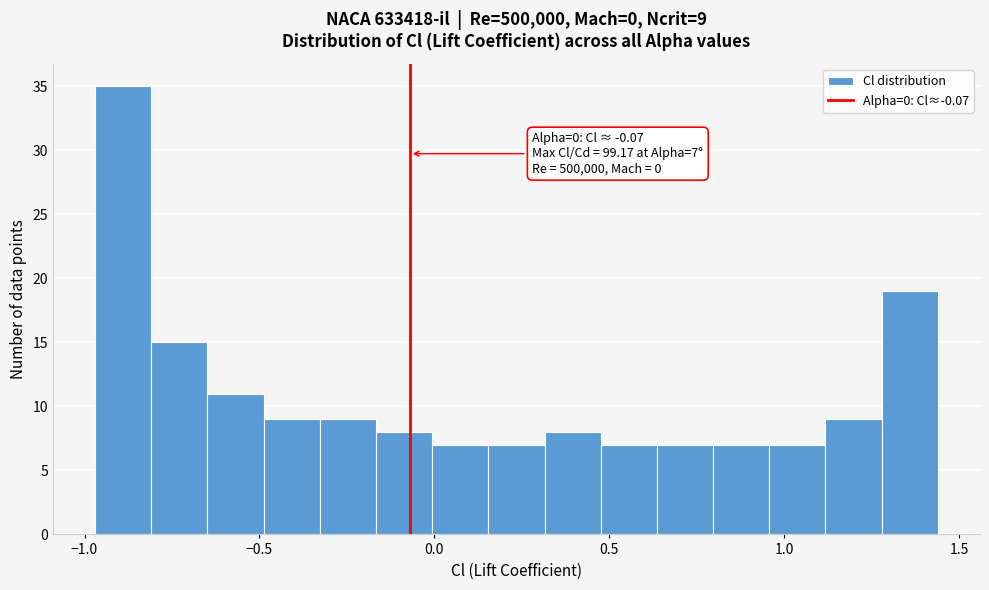

Read against the x-axis, roughly where is the centre of the tallest bar?

-0.90